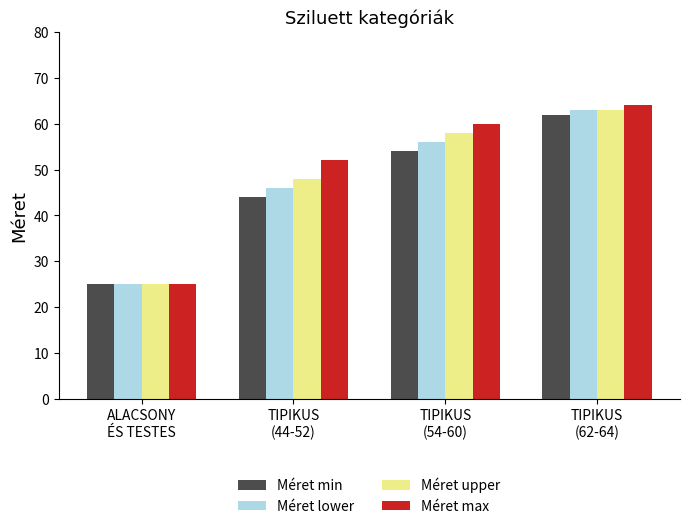

At how many categories does at least one series exceed 56?

2